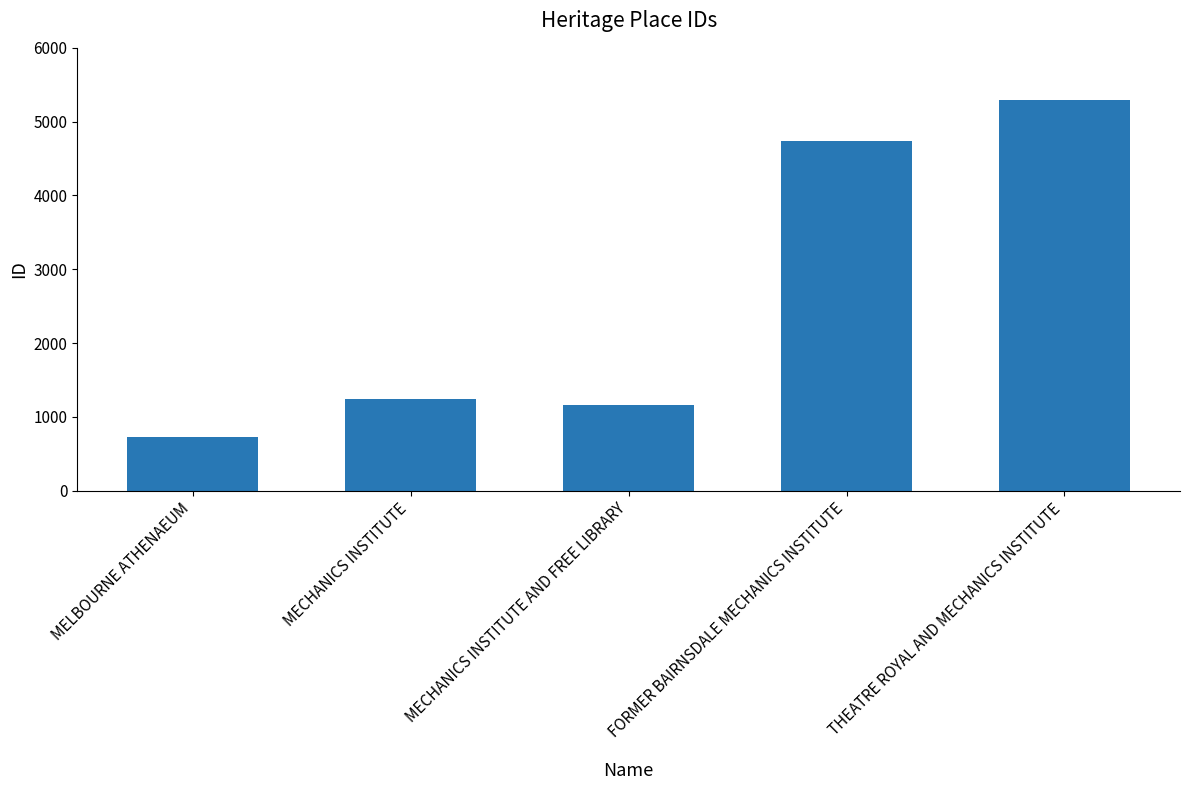

Approximately how many times larger is the value at FORMER BAIRNSDALE MECHANICS INSTITUTE compared to THEATRE ROYAL AND MECHANICS INSTITUTE?

0.9